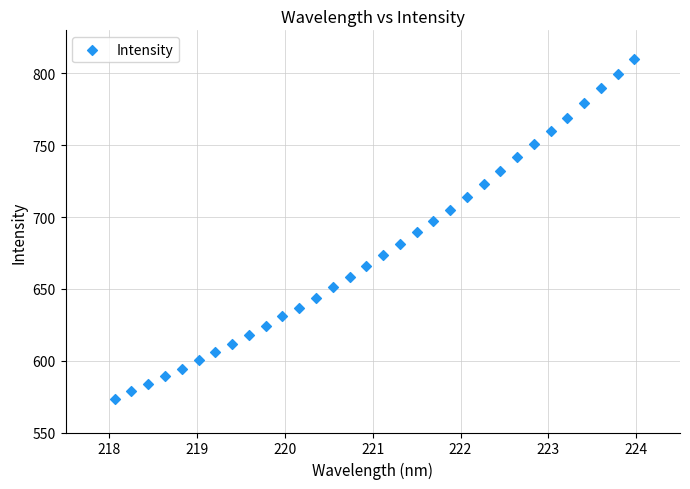

What is the range of Y values (max minus min)?

236.9